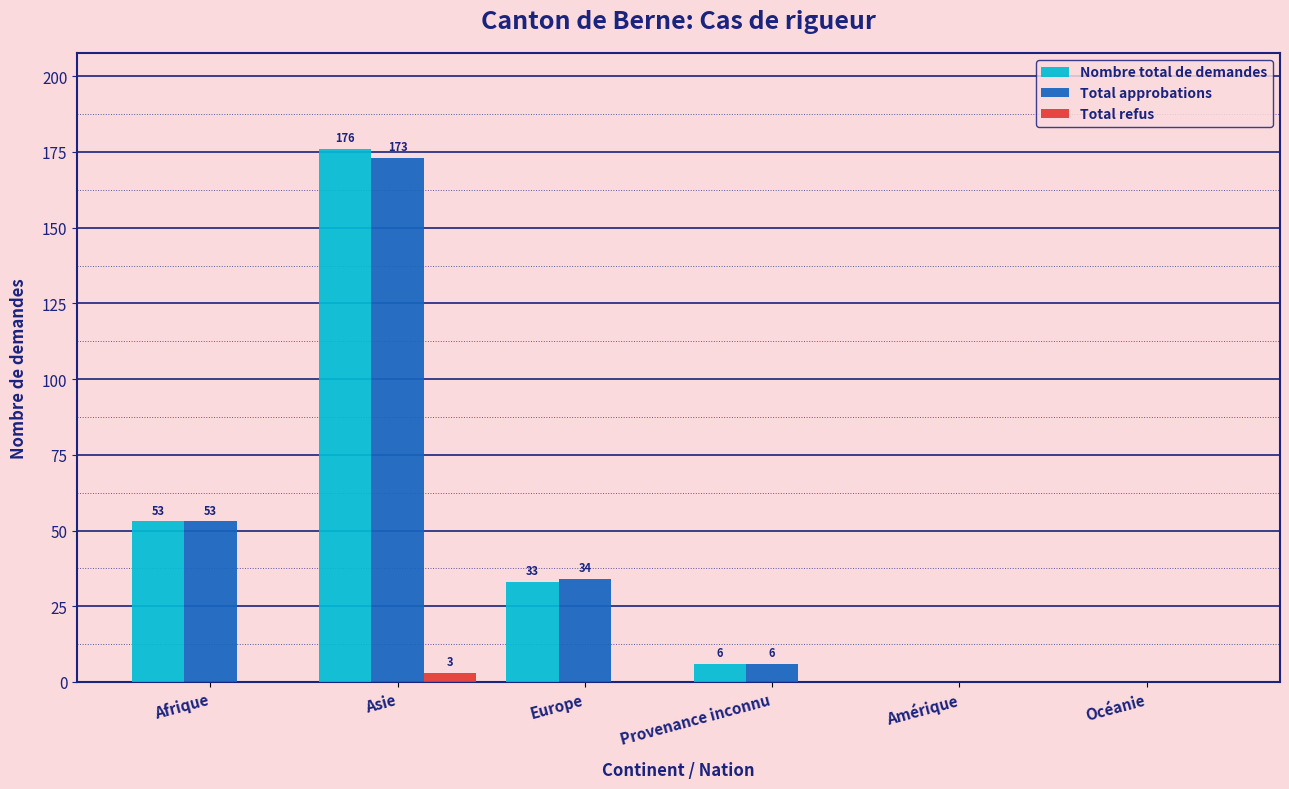

What is the sum of the Nombre total de demandes values at Asie and Amérique?

176